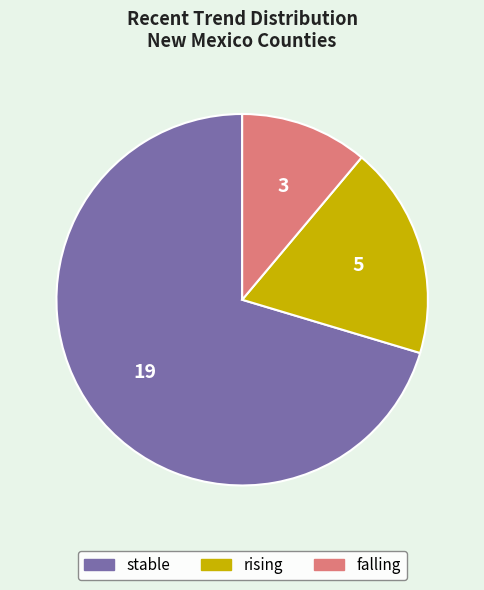

True or false: rising accounts for 27% of the total.

False